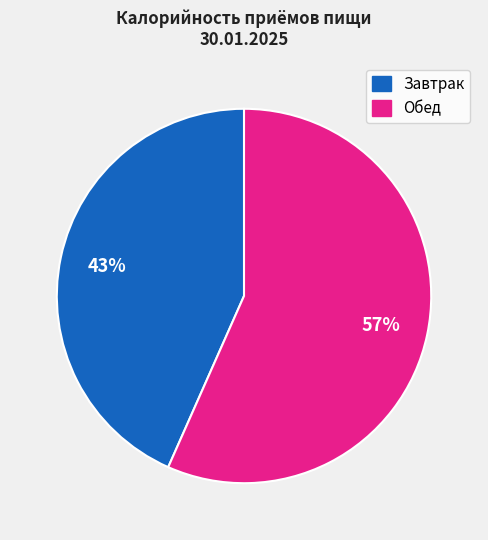

Is there a majority slice in this chart?

Yes